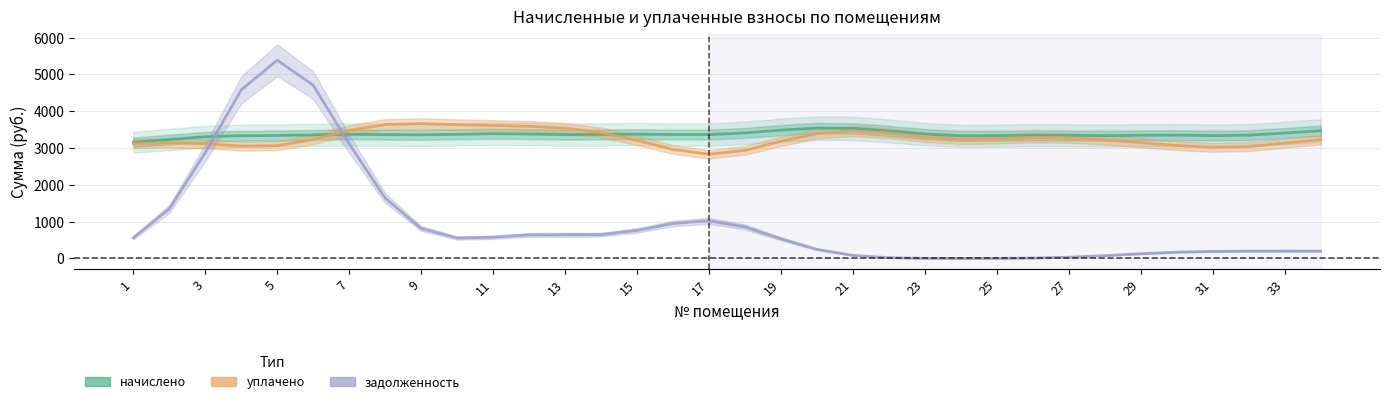

How many lines are shown in the chart?

3